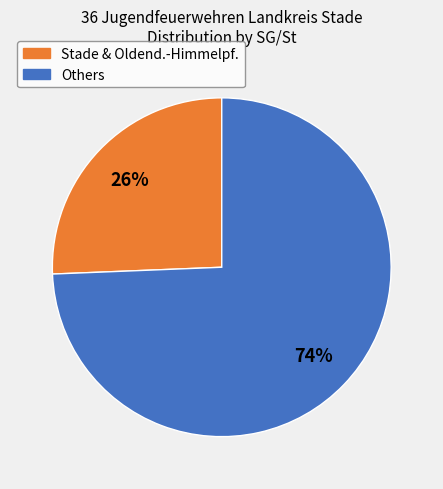

Is there any slice that represents more than half of the pie?

Yes